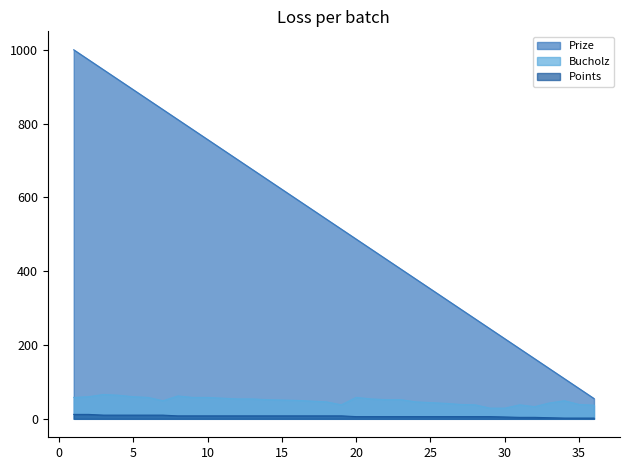

The Points series shows 2 at 34. True or false?

True